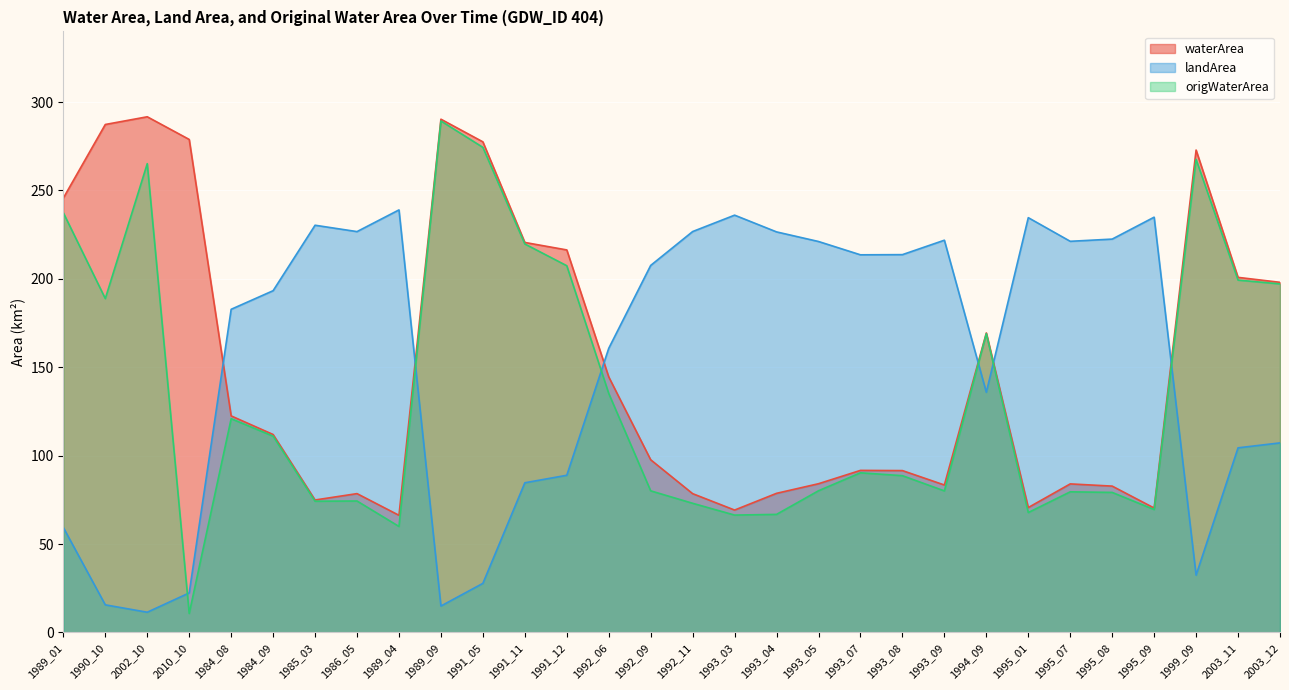

How many lines are shown in the chart?

3